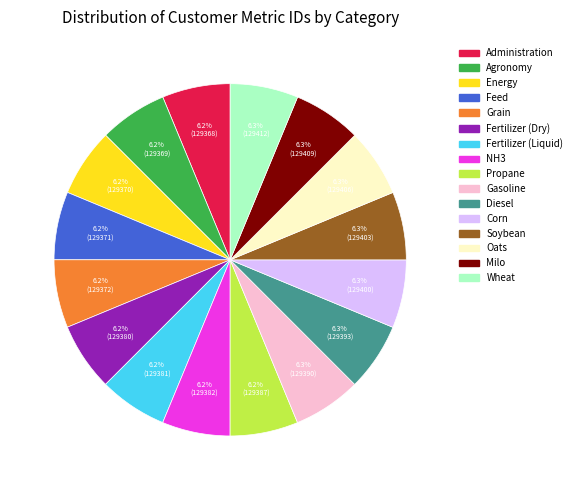

How many slices are in this pie chart?

16